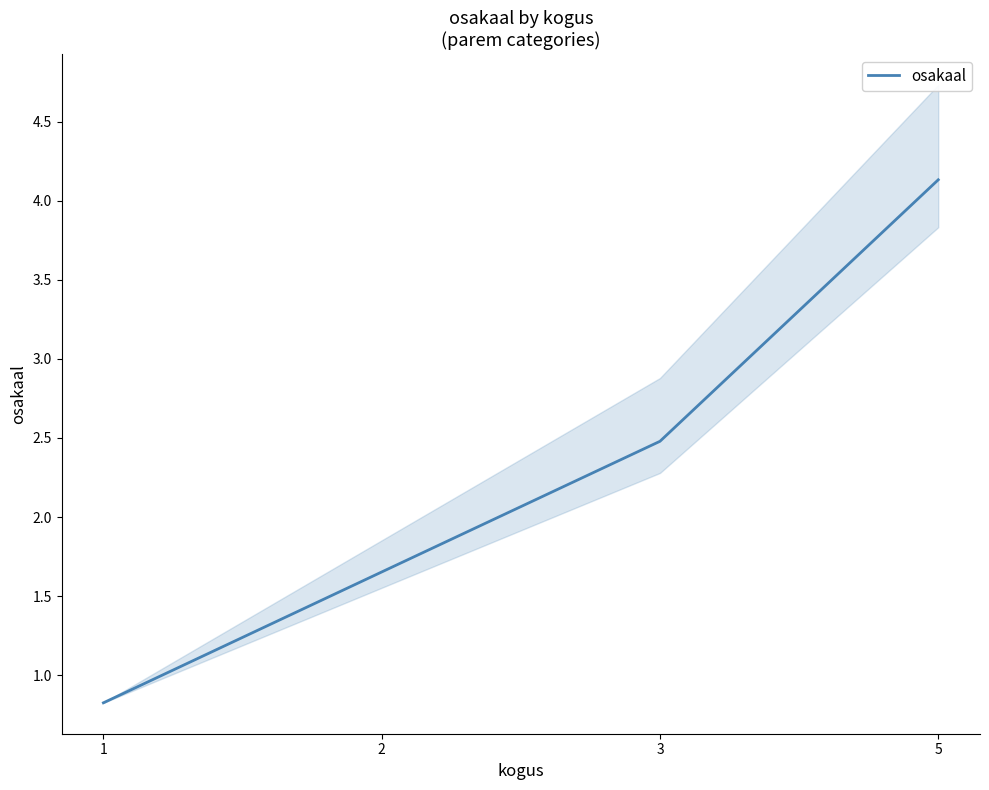

Reading right to left, what are all the values shown in this chart?

5=4.1	3=2.5	2=1.7	1=0.8